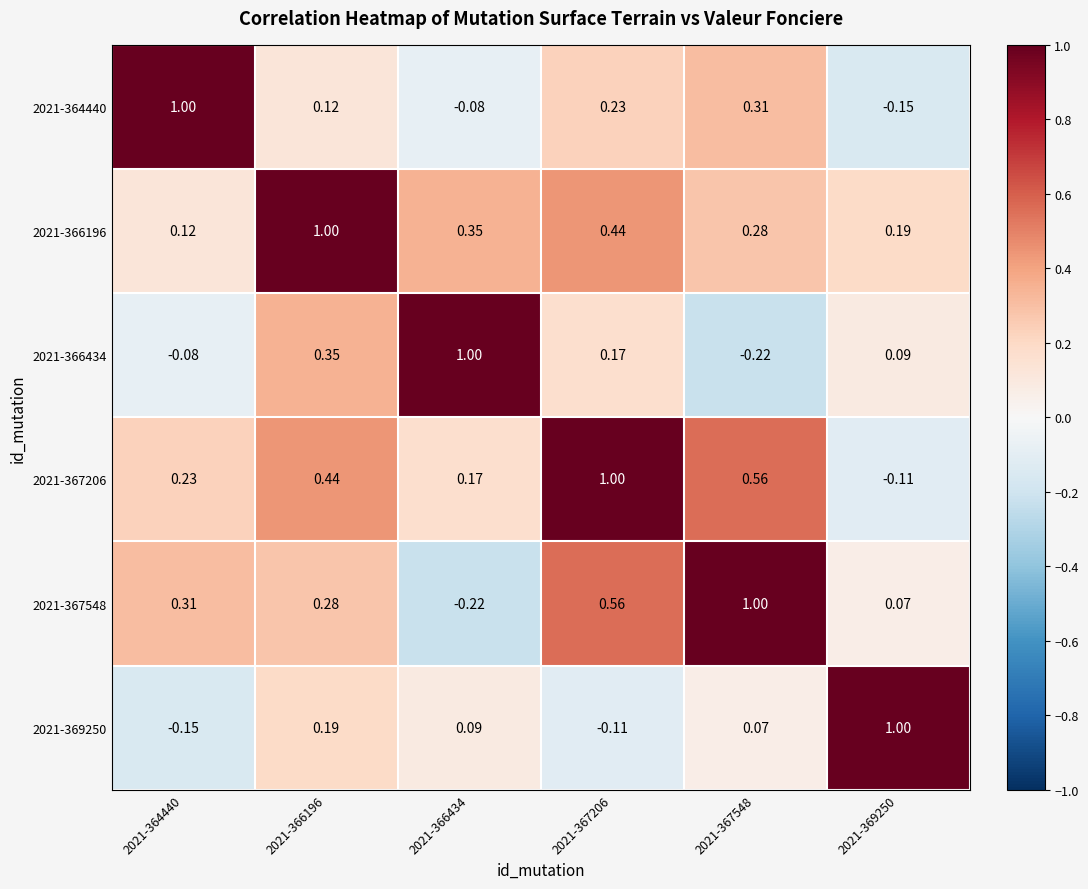

Is the value of 2021-364440 at 2021-369250 greater than the value of 2021-366196 at 2021-364440?

No